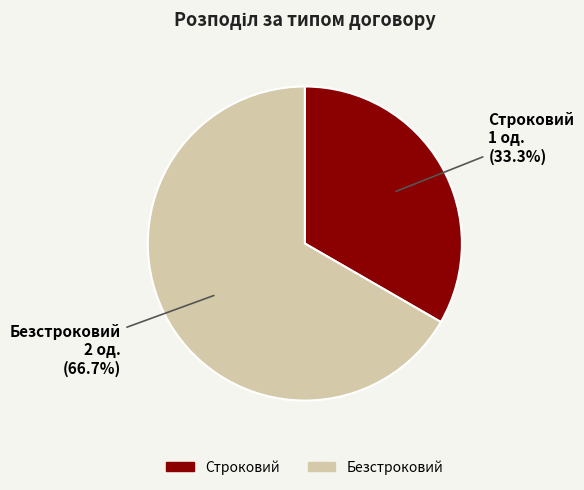

True or false: Строковий accounts for 43% of the total.

False